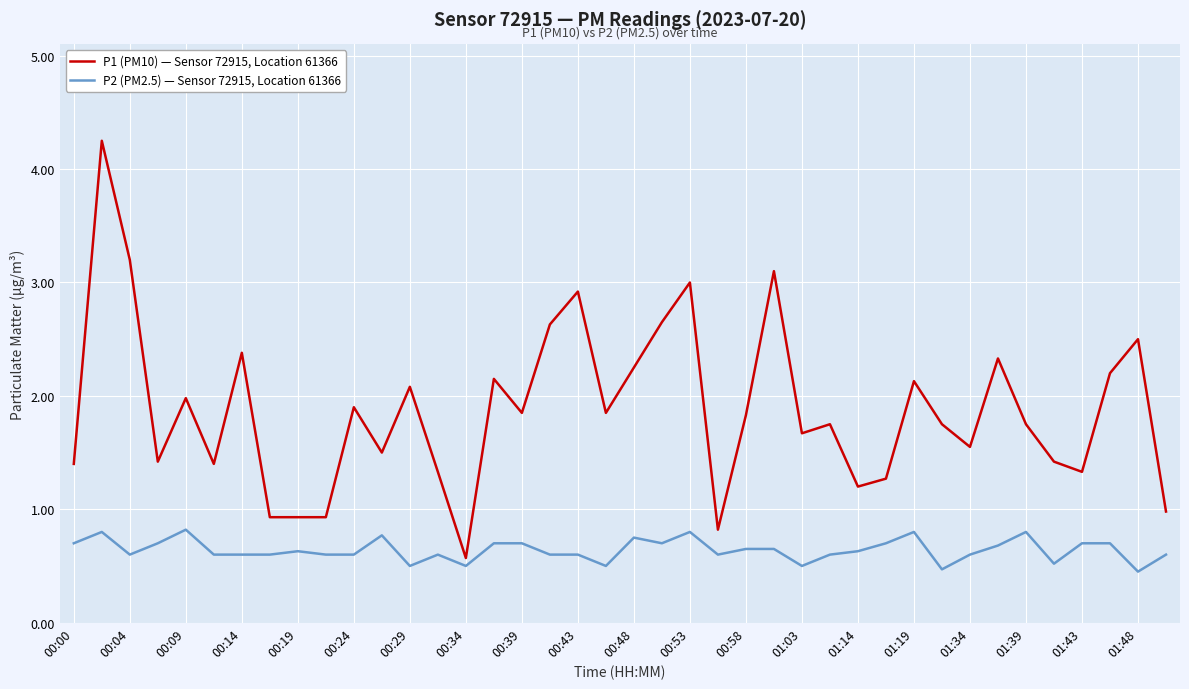

Which series has the largest total across all categories?

P1 (PM10) — Sensor 72915, Location 61366